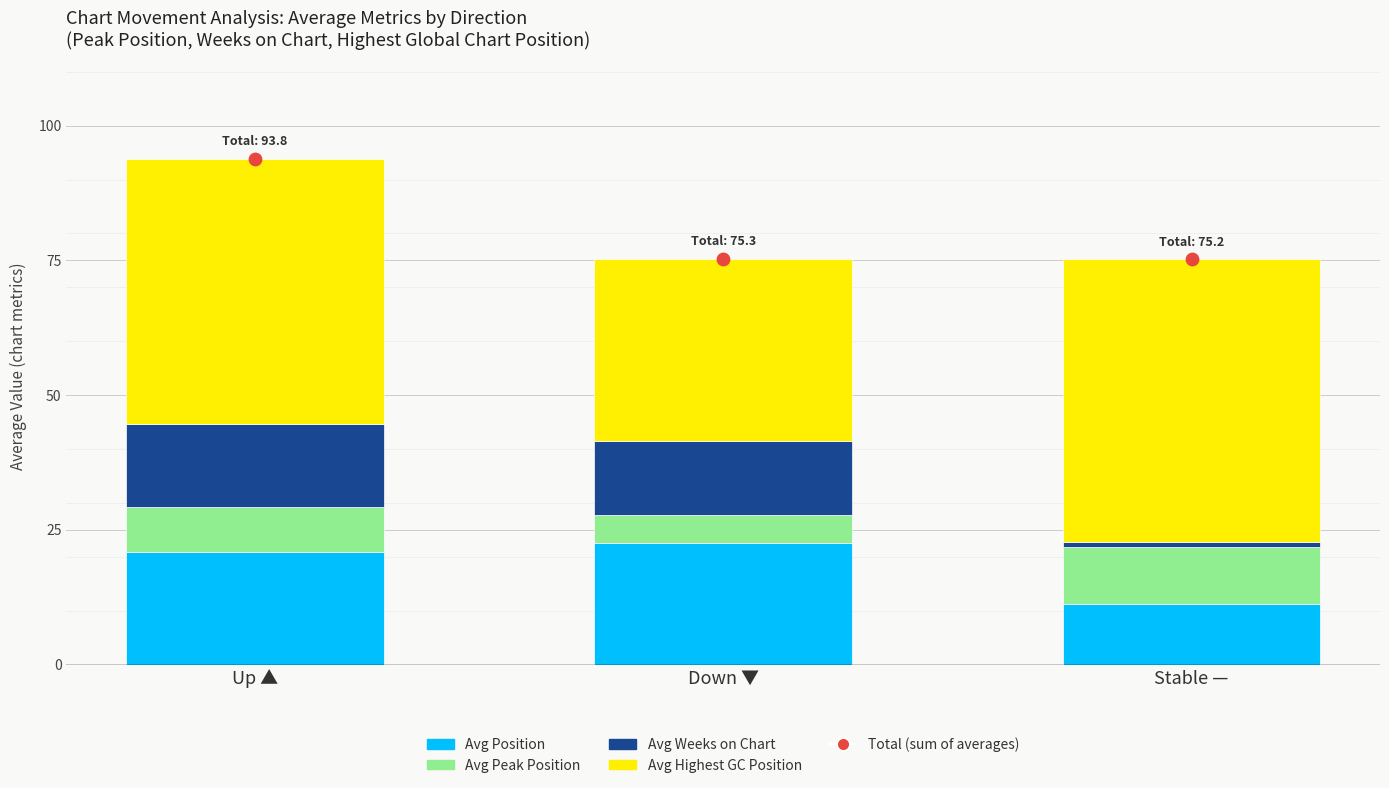

At which category is the sum across all series the highest?

Up ▲